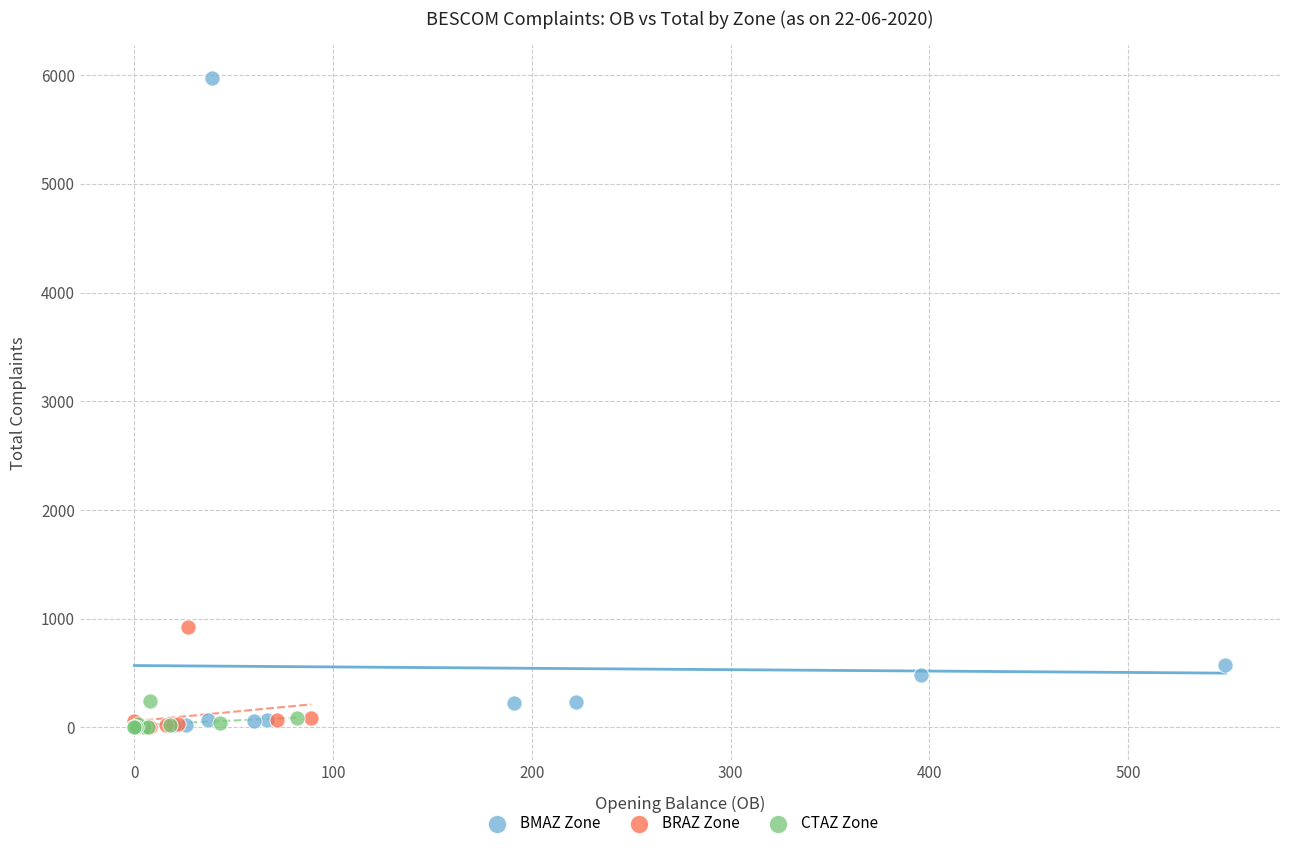

Which series reaches the maximum Y coordinate?

BMAZ Zone